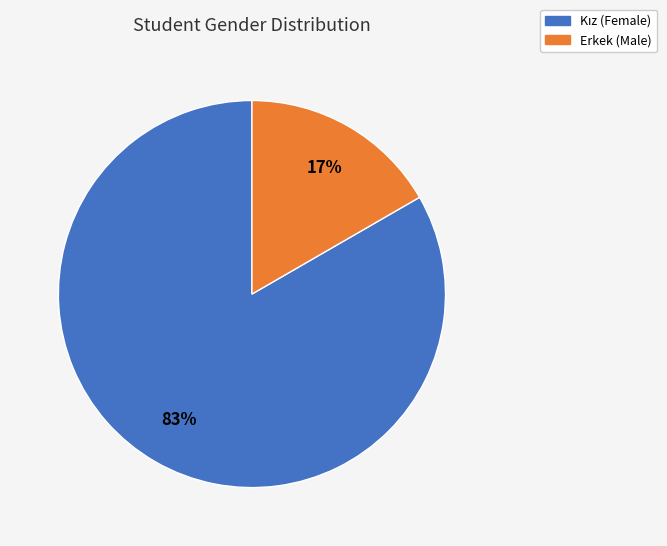

To the nearest percent, what is the average slice percentage?

50%